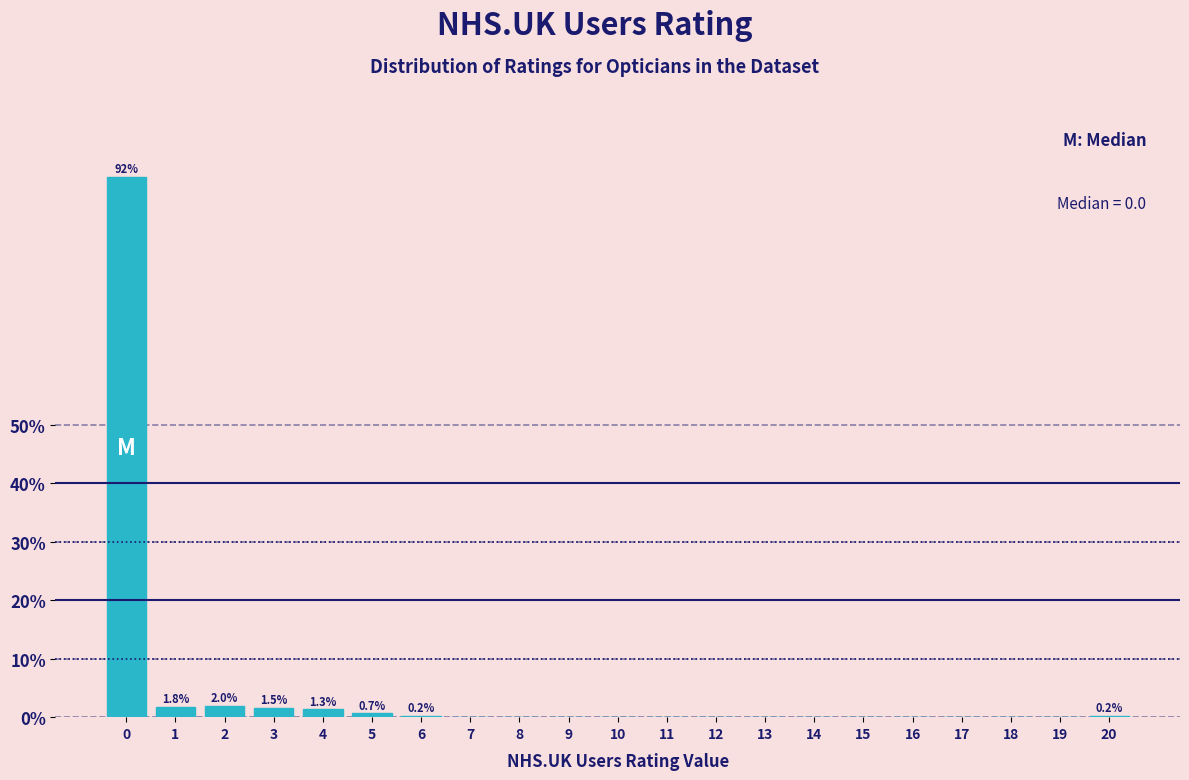

What is the maximum value shown in the chart?

92.3